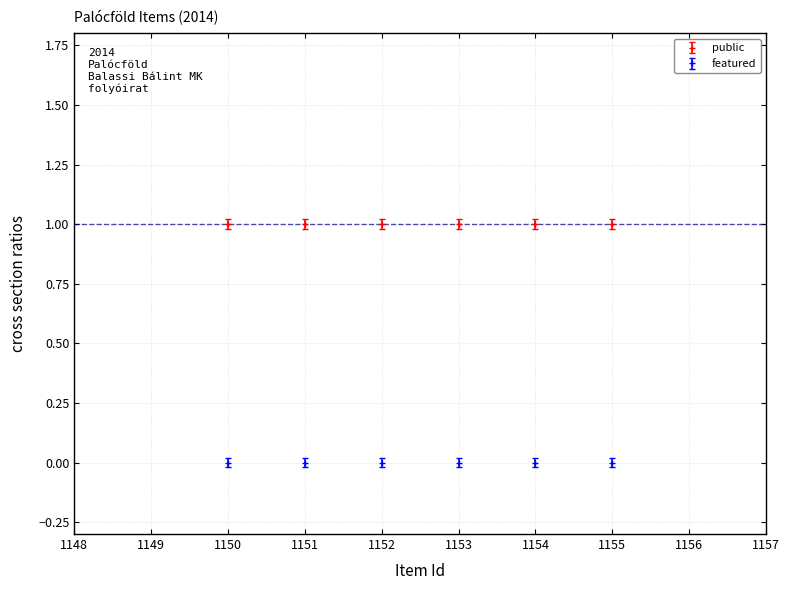

True or false: featured and public cross at least once.

False